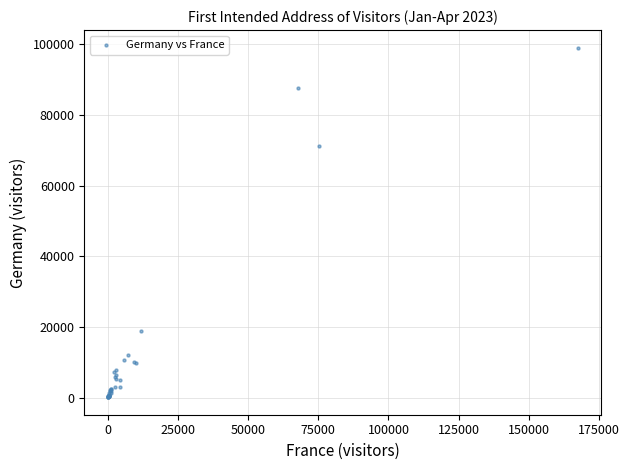

What Y value in the scatter plot is closest to 49645?

71358